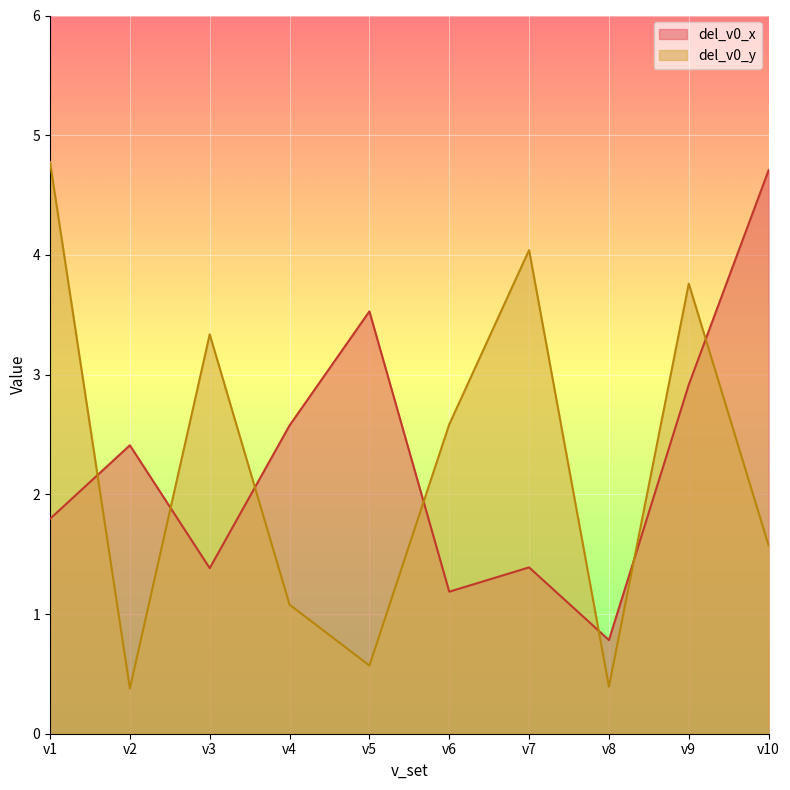

Which series has the largest range (max minus min)?

del_v0_y